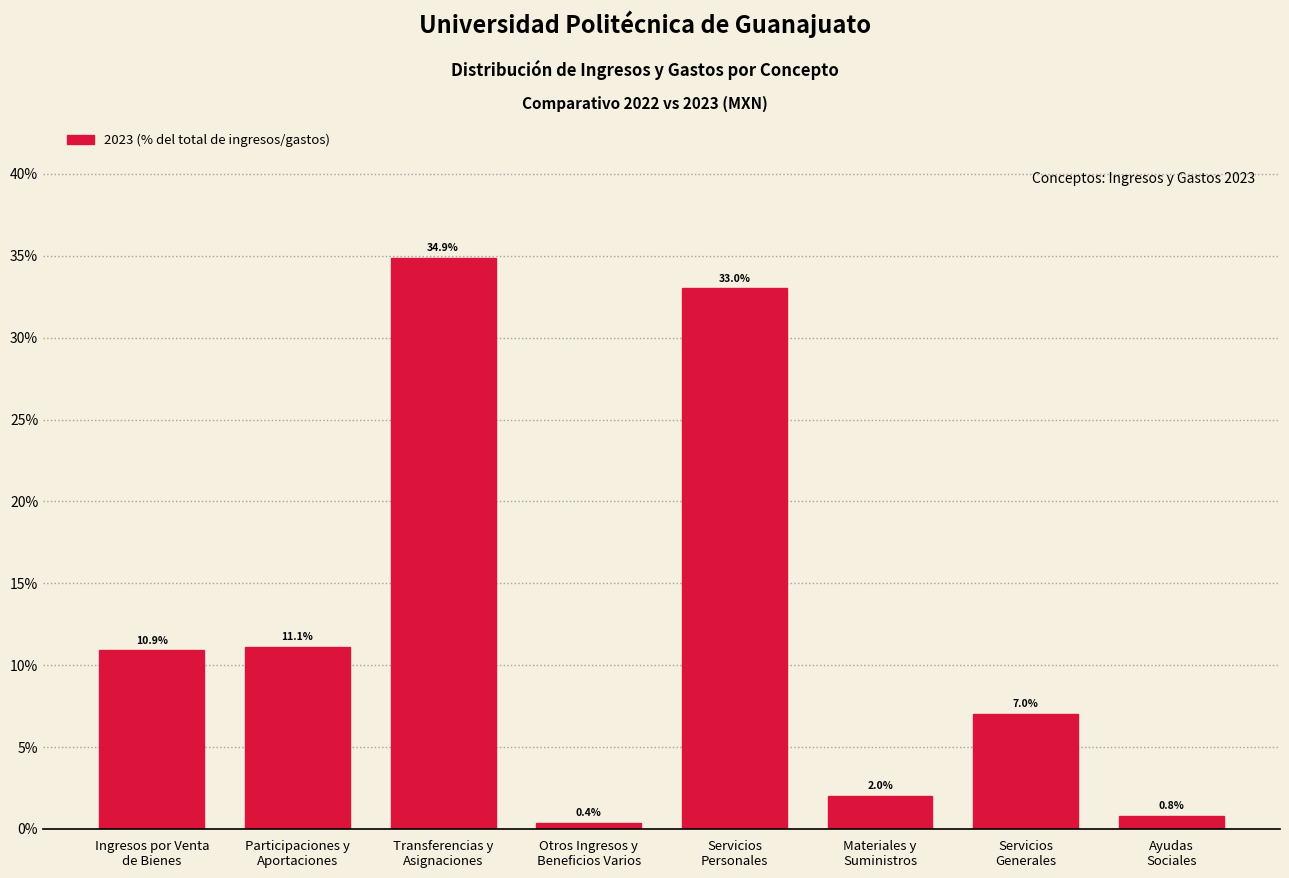

Reading left to right, transcribe all the data shown in this chart.

10.9	11.1	34.9	0.4	33.0	2.0	7.0	0.8